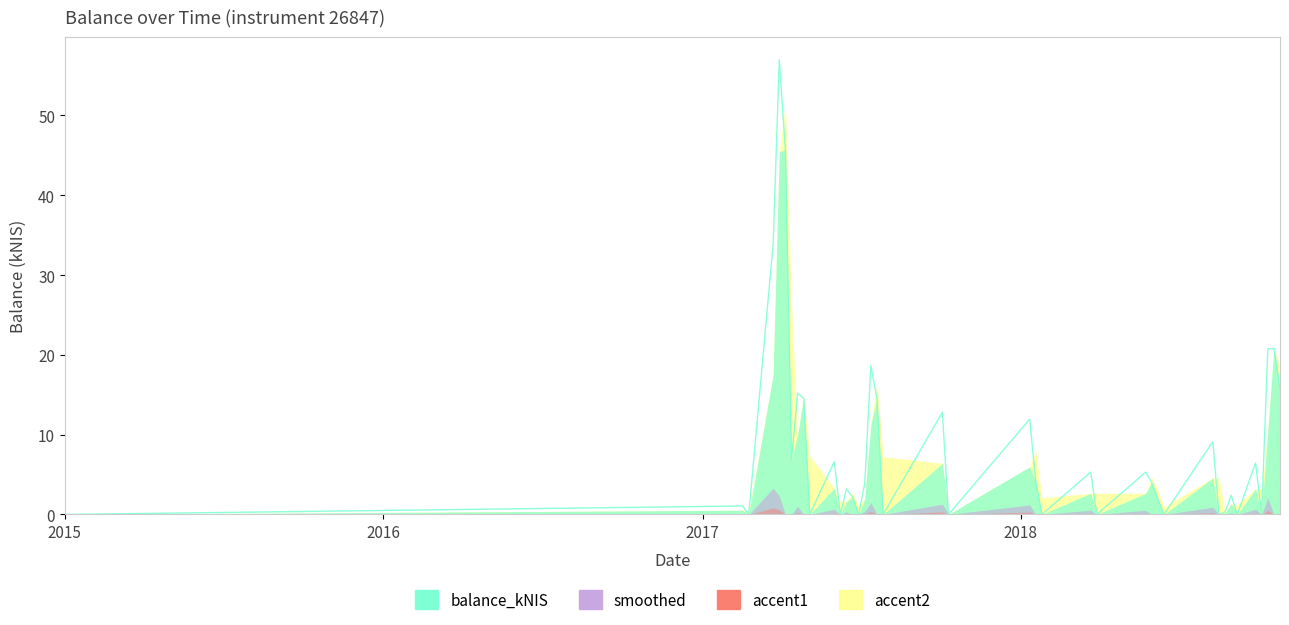

Which category has the highest value across all series?

2017-03-30